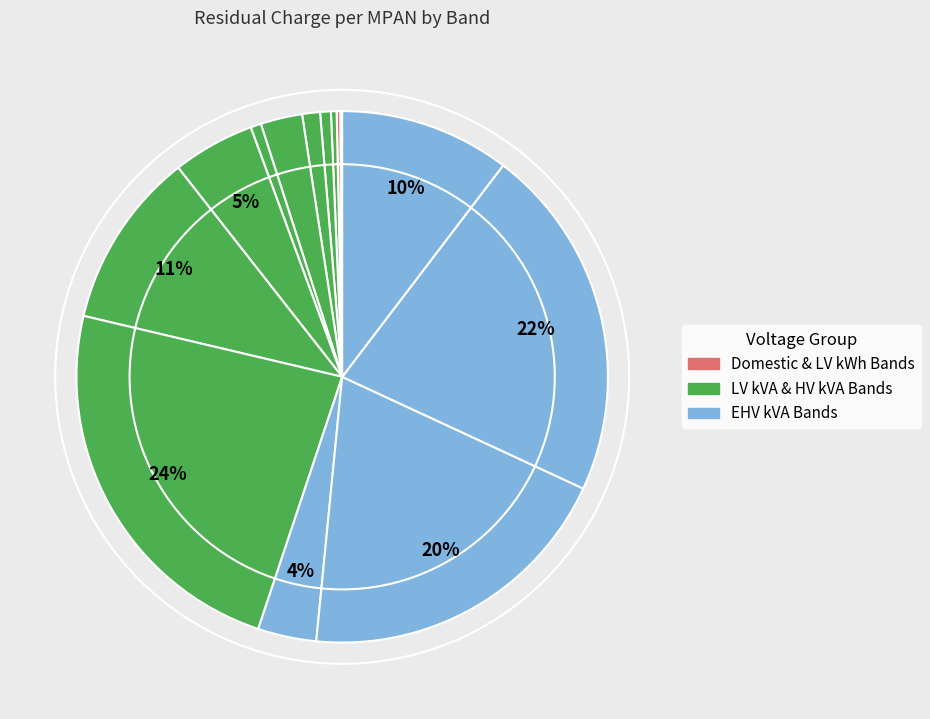

How many segments does this pie chart have?

17